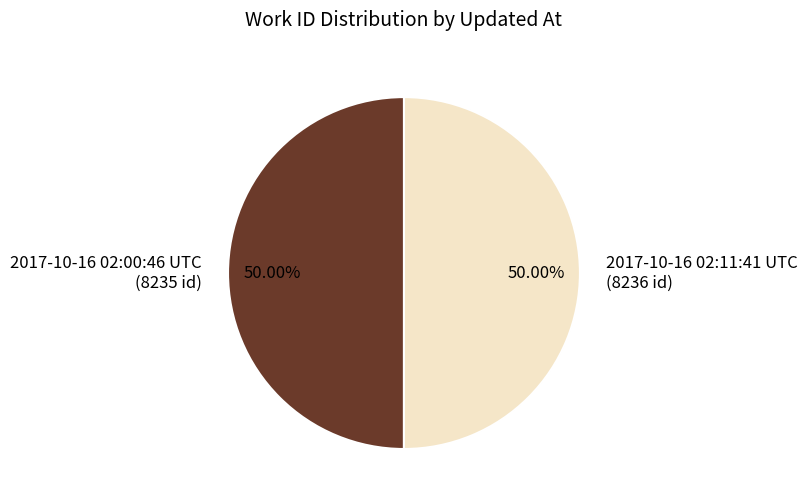

Count the number of slices in the pie.

2